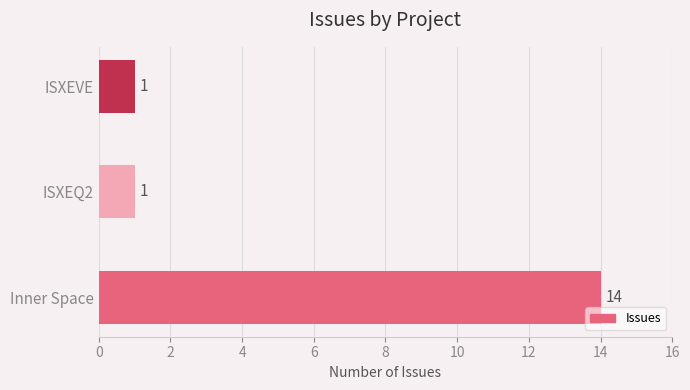

Approximately how many times larger is the value at ISXEVE compared to ISXEQ2?

1.0